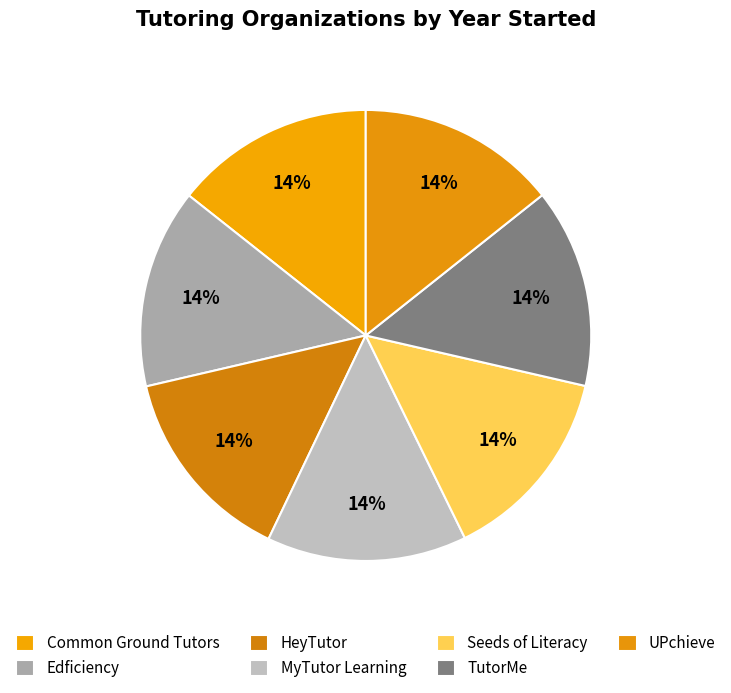

How many slices are in this pie chart?

7